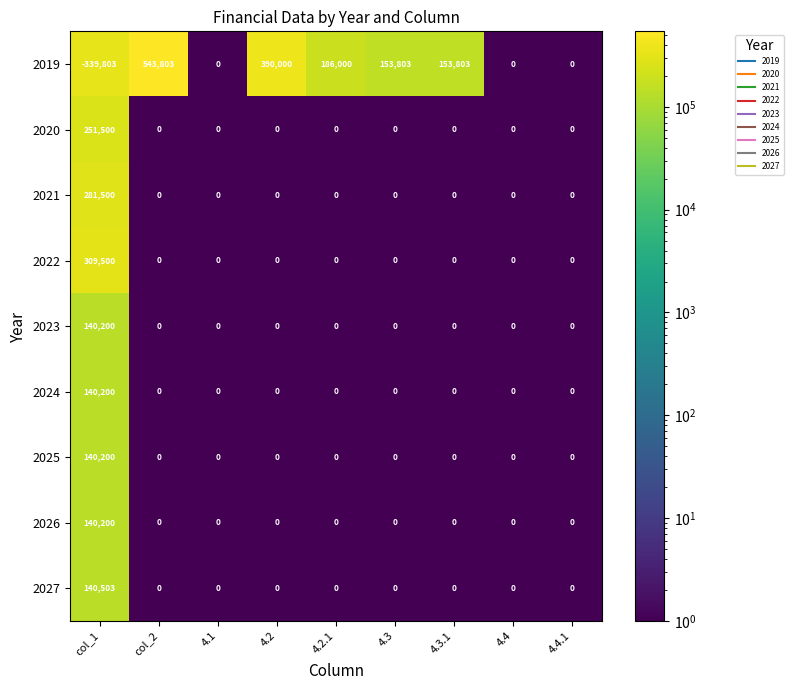

The 2023 series shows 0 at 4.1. True or false?

True